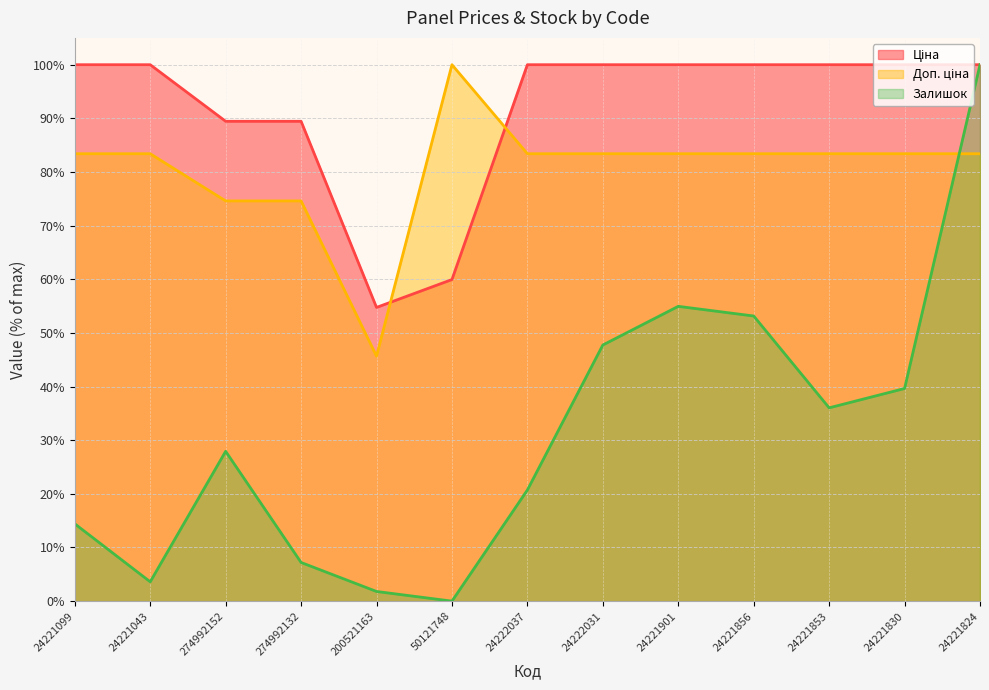

Is it true that Доп. ціна equals 131.6 at 24221043?

False